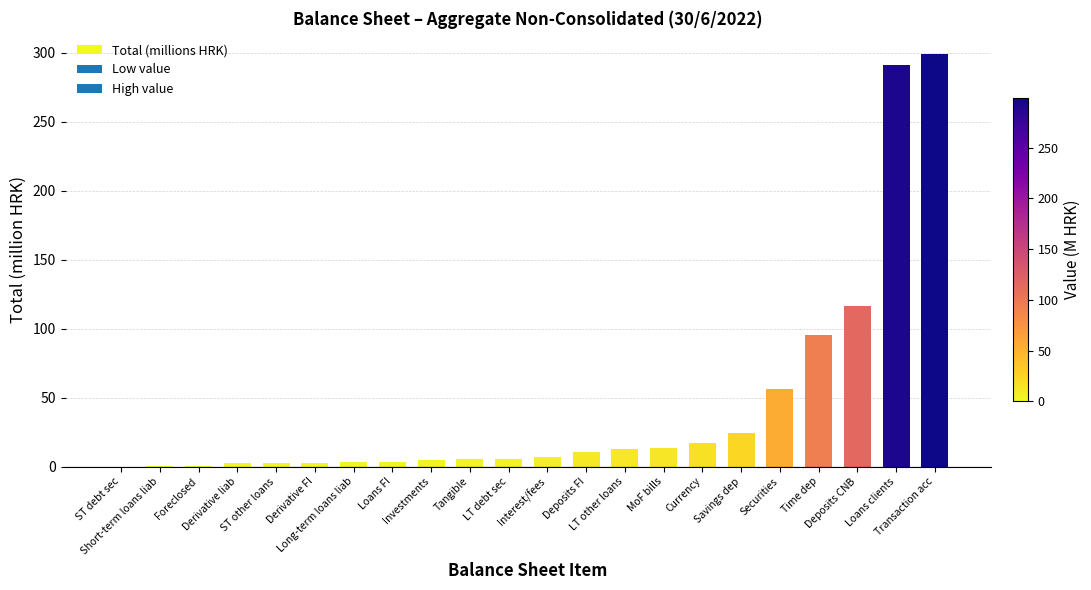

True or false: the data shows 116.2 at Deposits CNB.

True